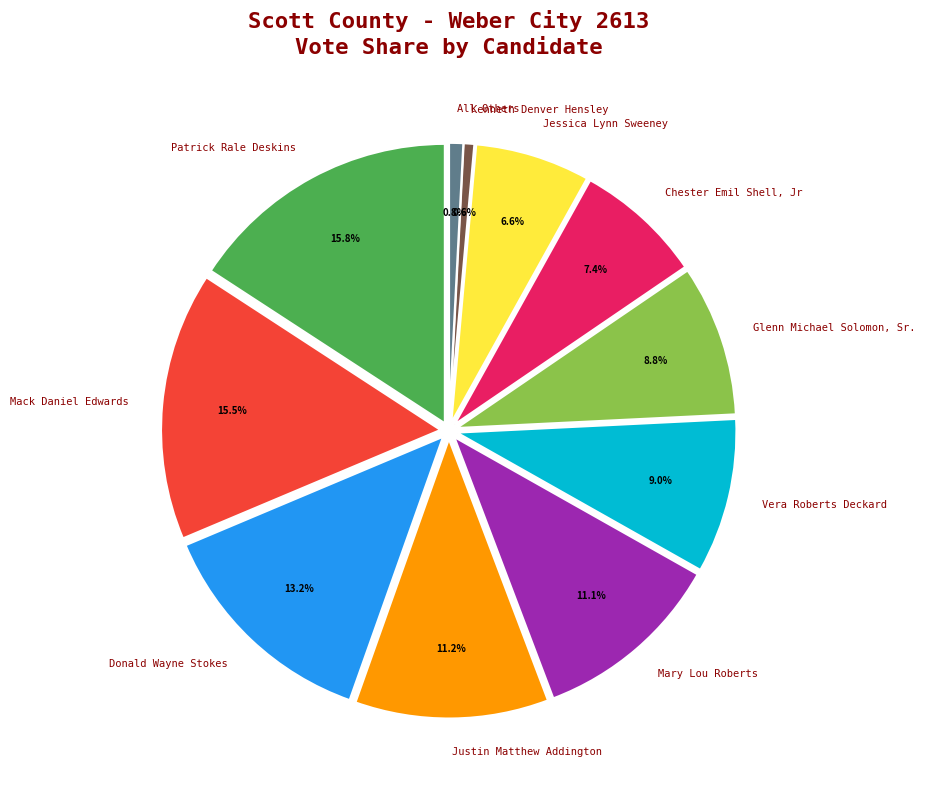

What is the smallest slice in the pie chart?

Kenneth Denver Hensley